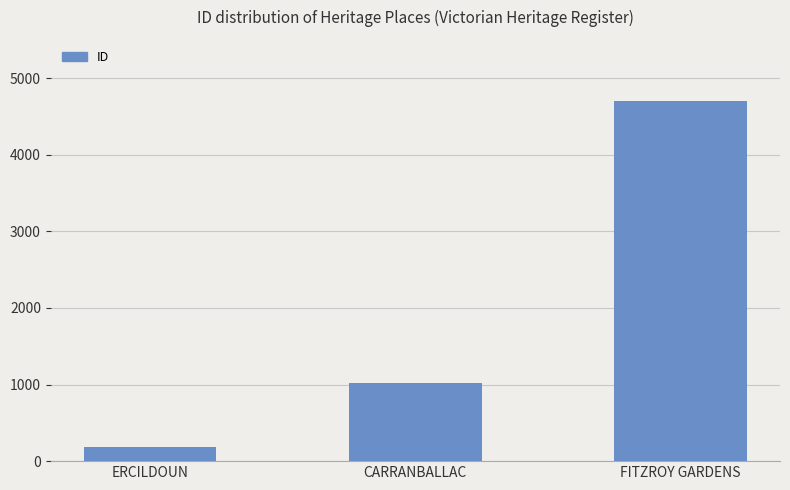

What is the label of the 2nd bar from the left?

CARRANBALLAC